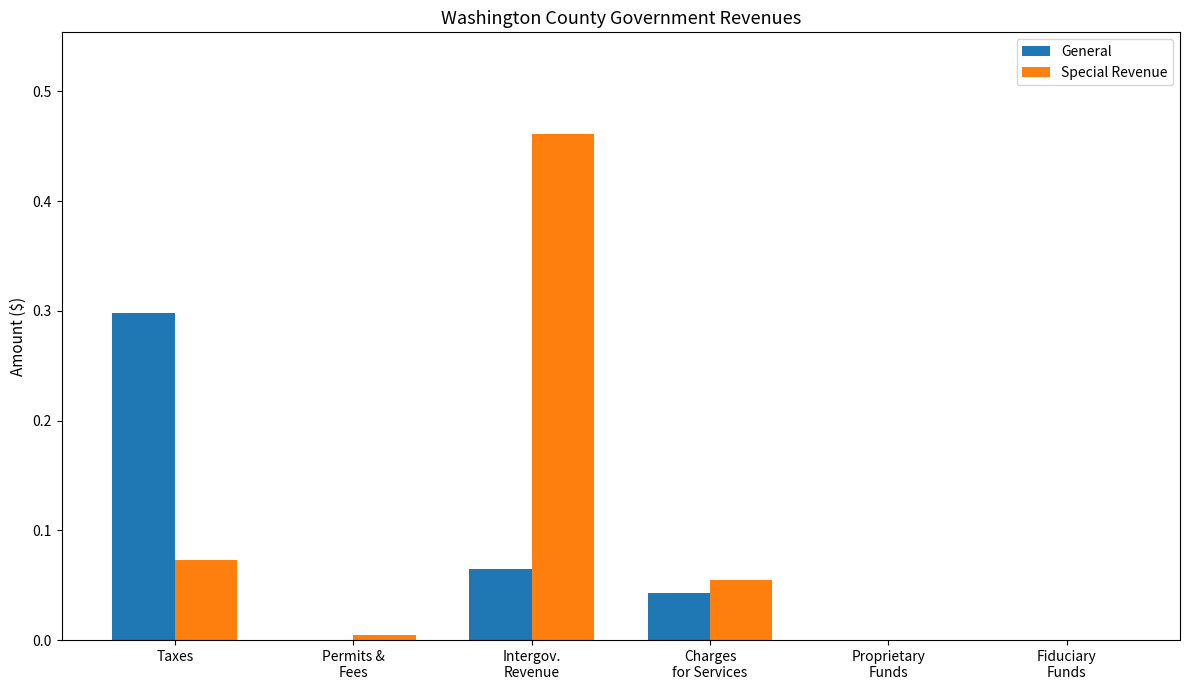

The Special Revenue series shows 0.0 at Taxes. True or false?

False